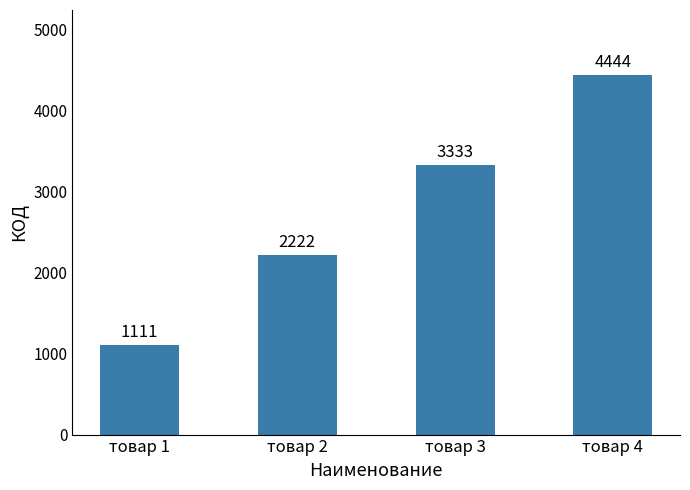

True or false: the data shows 4444 at товар 4.

True